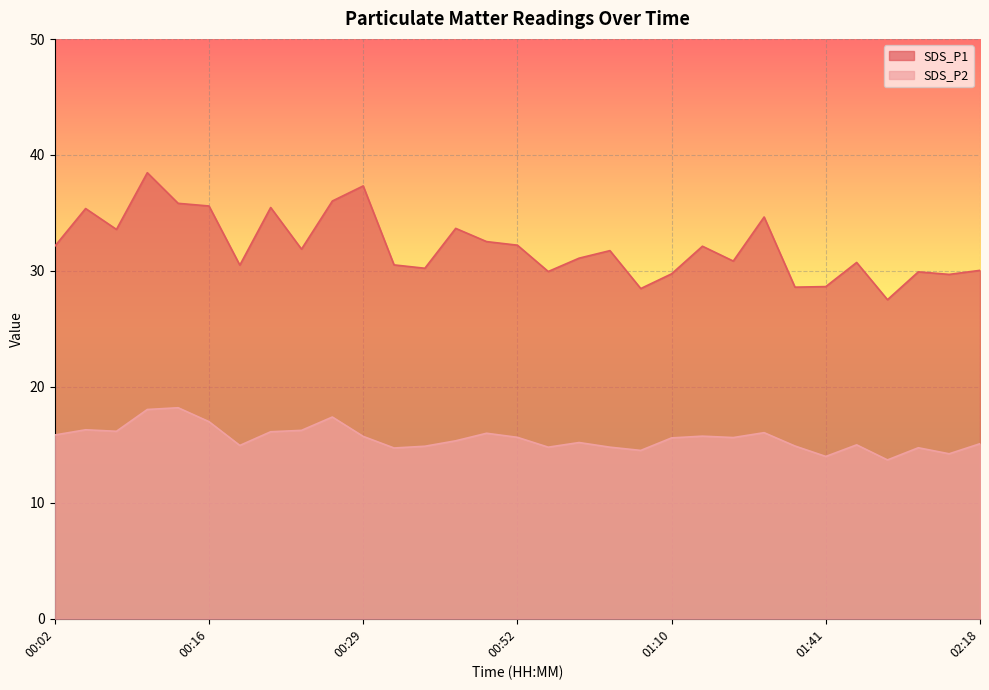

What are all the series names shown in the legend?

SDS_P1, SDS_P2